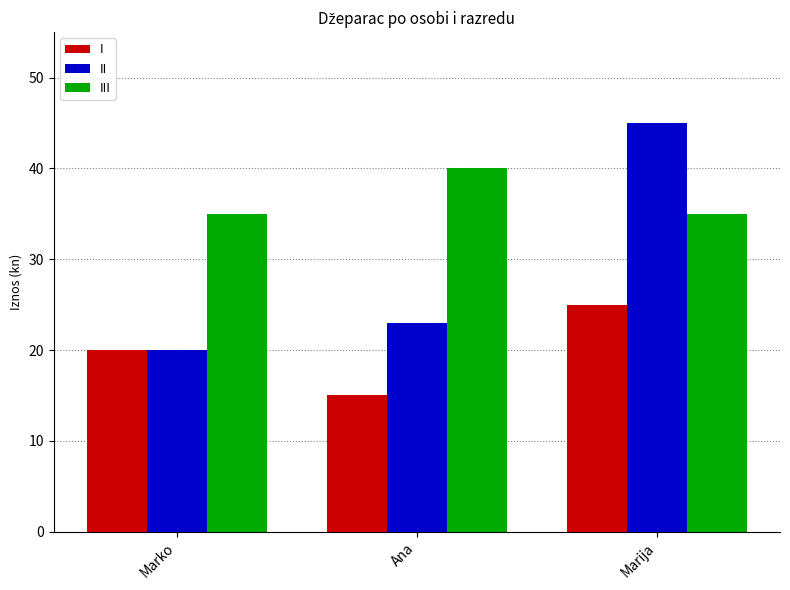

What value does the III series have at Marija?

35